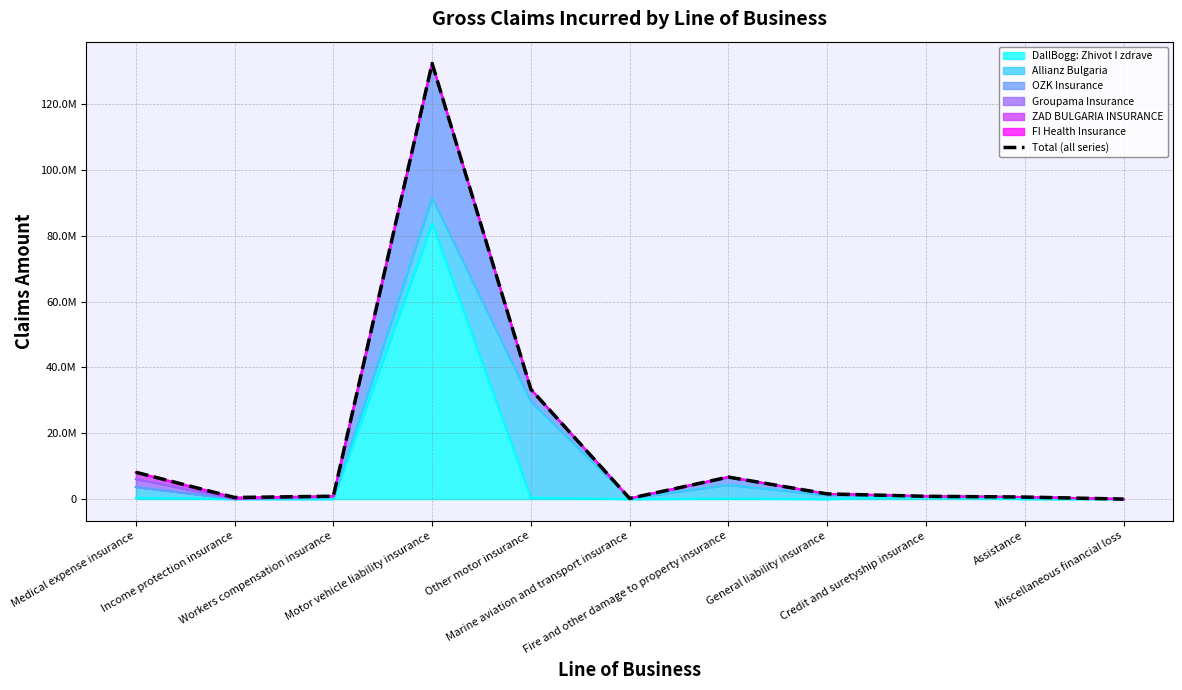

Rank the categories by value from highest to lowest.

Motor vehicle liability insurance, Other motor insurance, Medical expense insurance, Fire and other damage to property insurance, General liability insurance, Workers compensation insurance, Credit and suretyship insurance, Assistance, Income protection insurance, Marine aviation and transport insurance, Miscellaneous financial loss